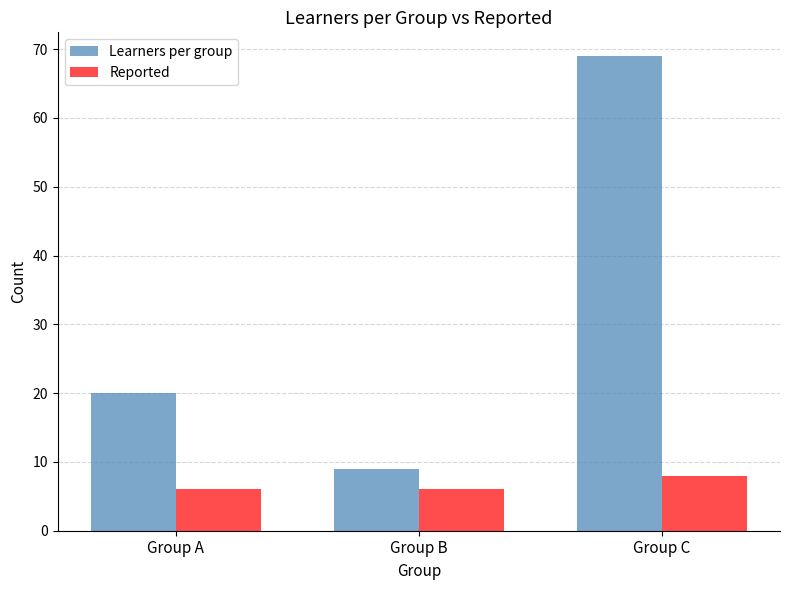

At Group A, list the series in order from largest to smallest.

Learners per group, Reported